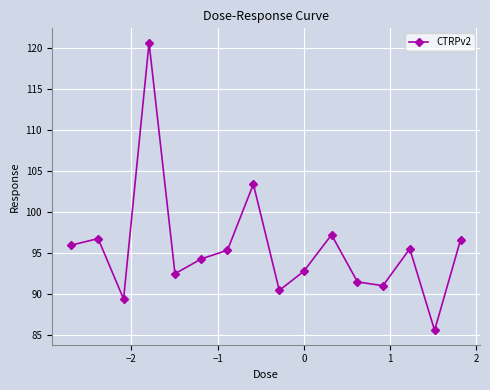

True or false: the data has more than 0 interior local peaks.

True